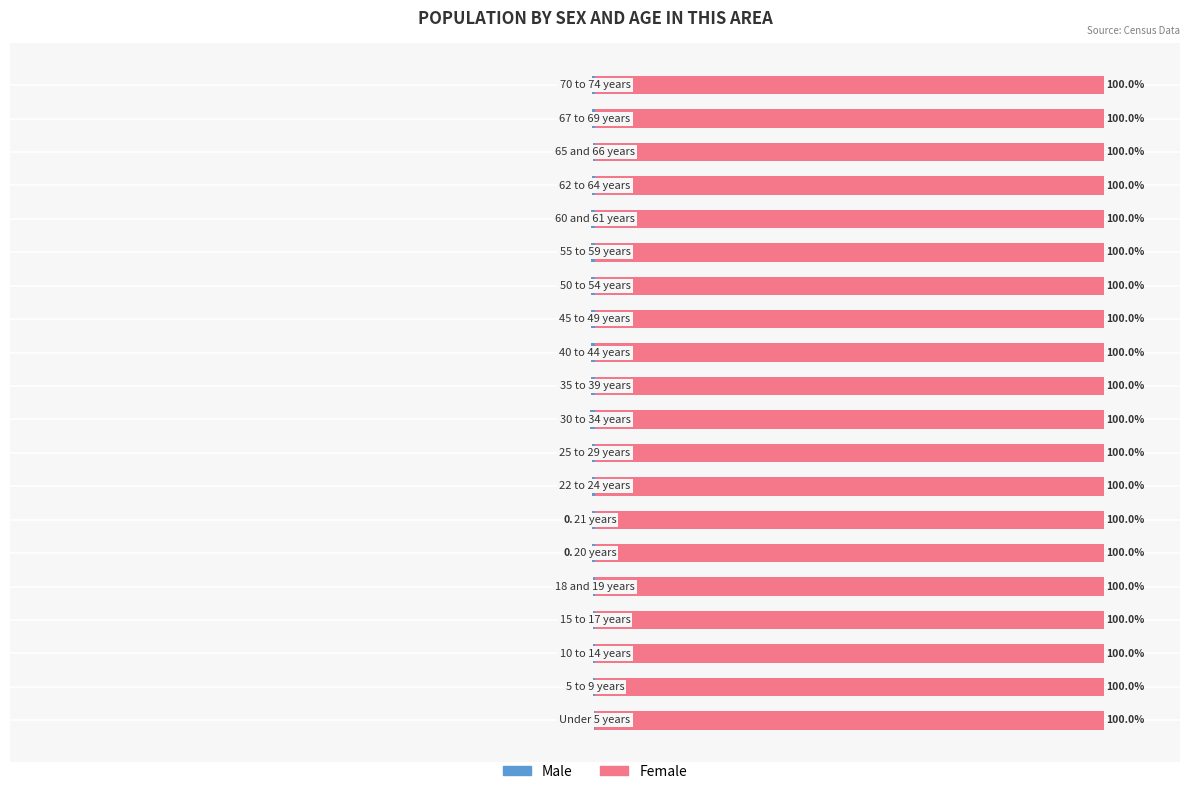

What value does the Male series have at 15?

-0.7